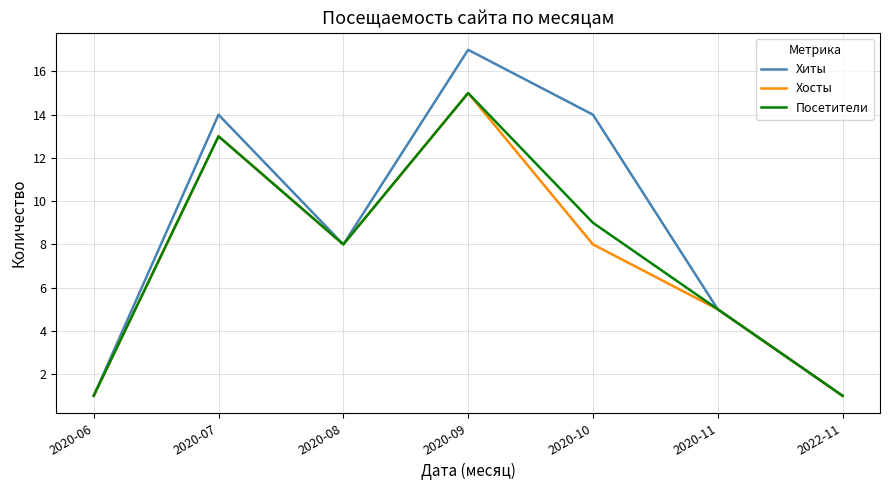

Reading left to right, extract all data points from this chart.

Хиты: 1	14	8	17	14	5	1
Хосты: 1	13	8	15	8	5	1
Посетители: 1	13	8	15	9	5	1